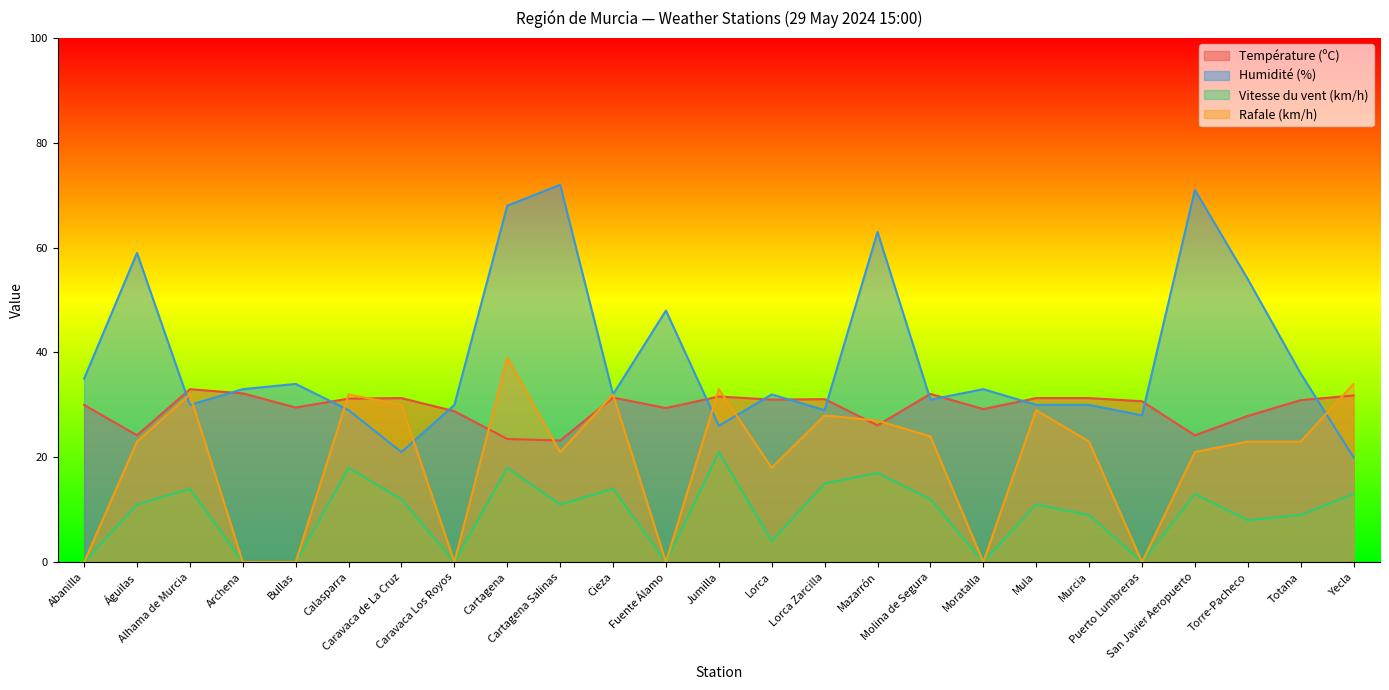

Where is the first local minimum for Température (ºC)?

Águilas